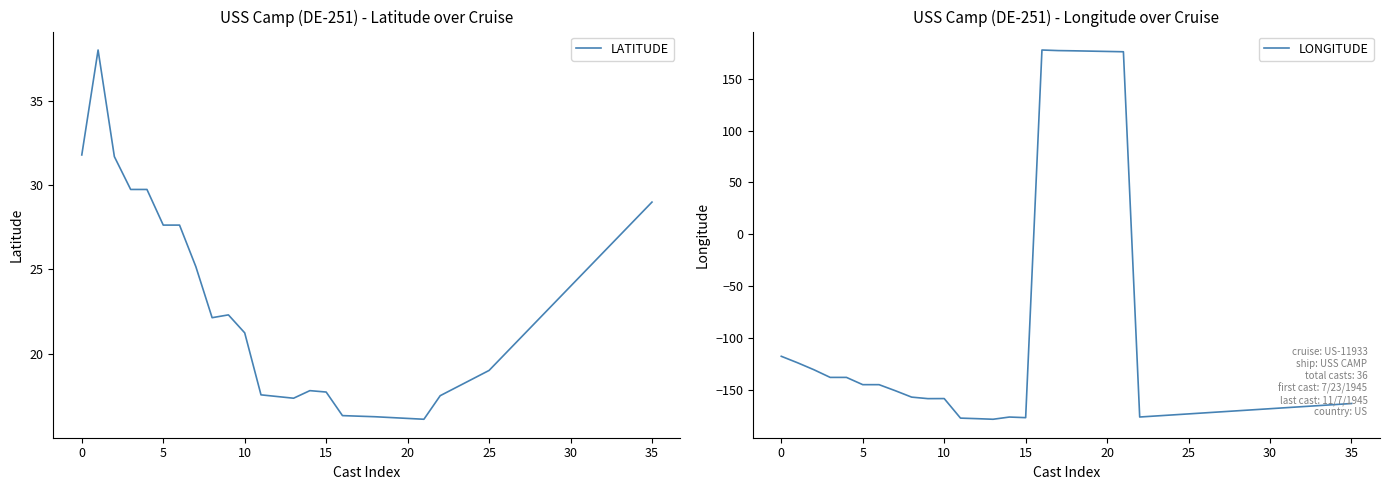

Where is LATITUDE nearest to the value 27?

33